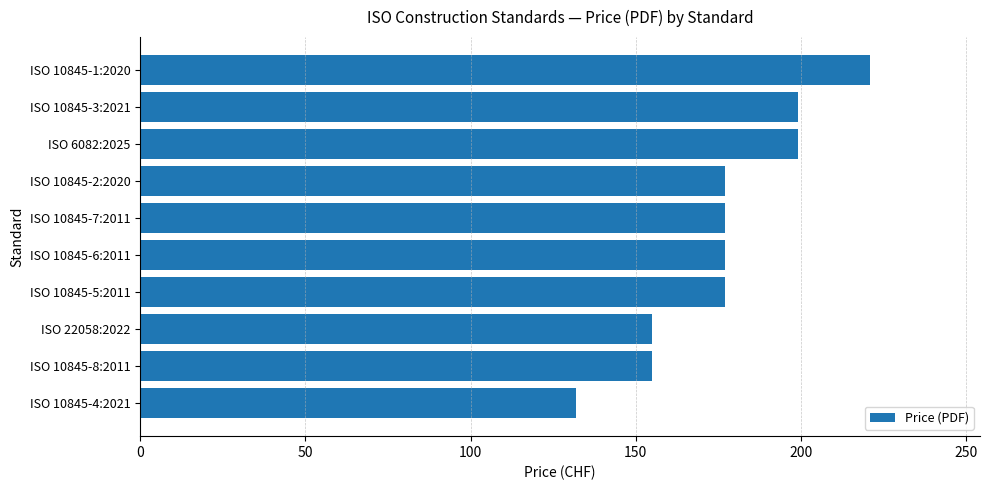

What is the change in value from ISO 10845-7:2011 to ISO 10845-3:2021?

+22